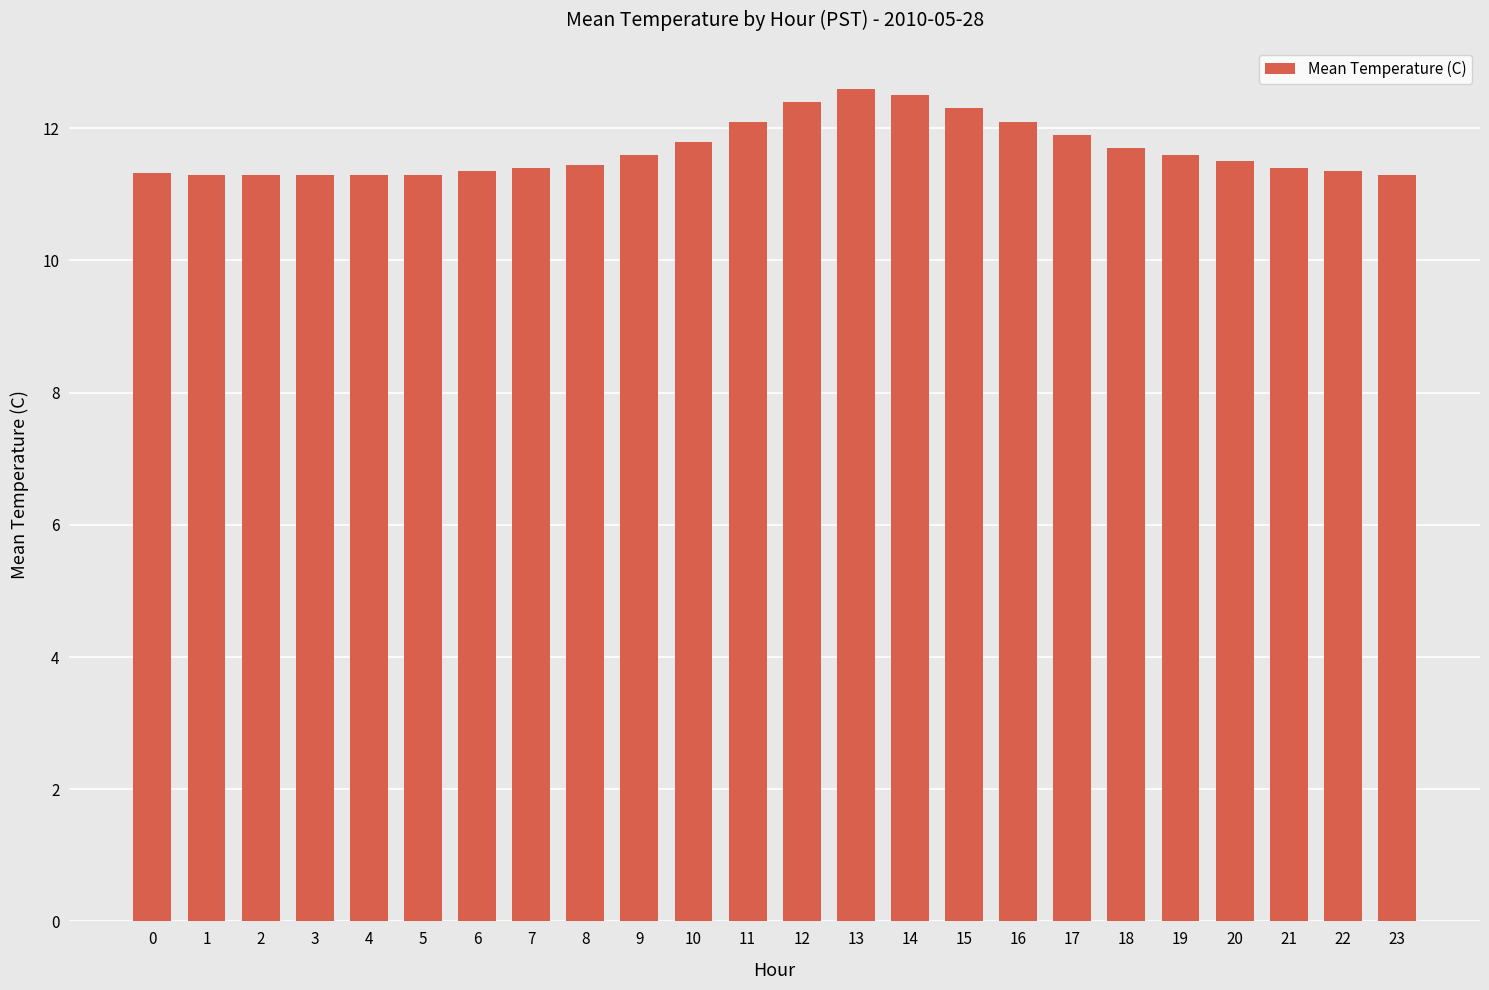

What is the smallest value displayed?

11.3